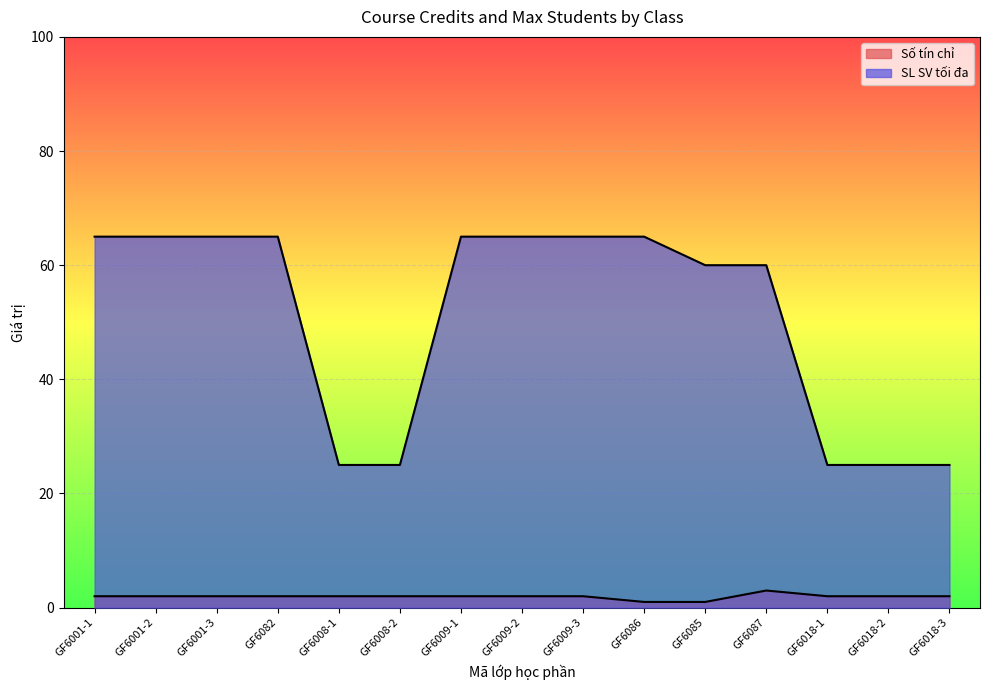

Reading left to right, extract all data points from this chart.

Số tín chỉ: 2	2	2	2	2	2	2	2	2	1	1	3	2	2	2
SL SV tối đa: 65	65	65	65	25	25	65	65	65	65	60	60	25	25	25